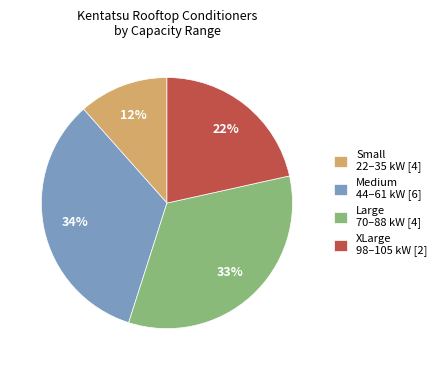

How many slices are in this pie chart?

4